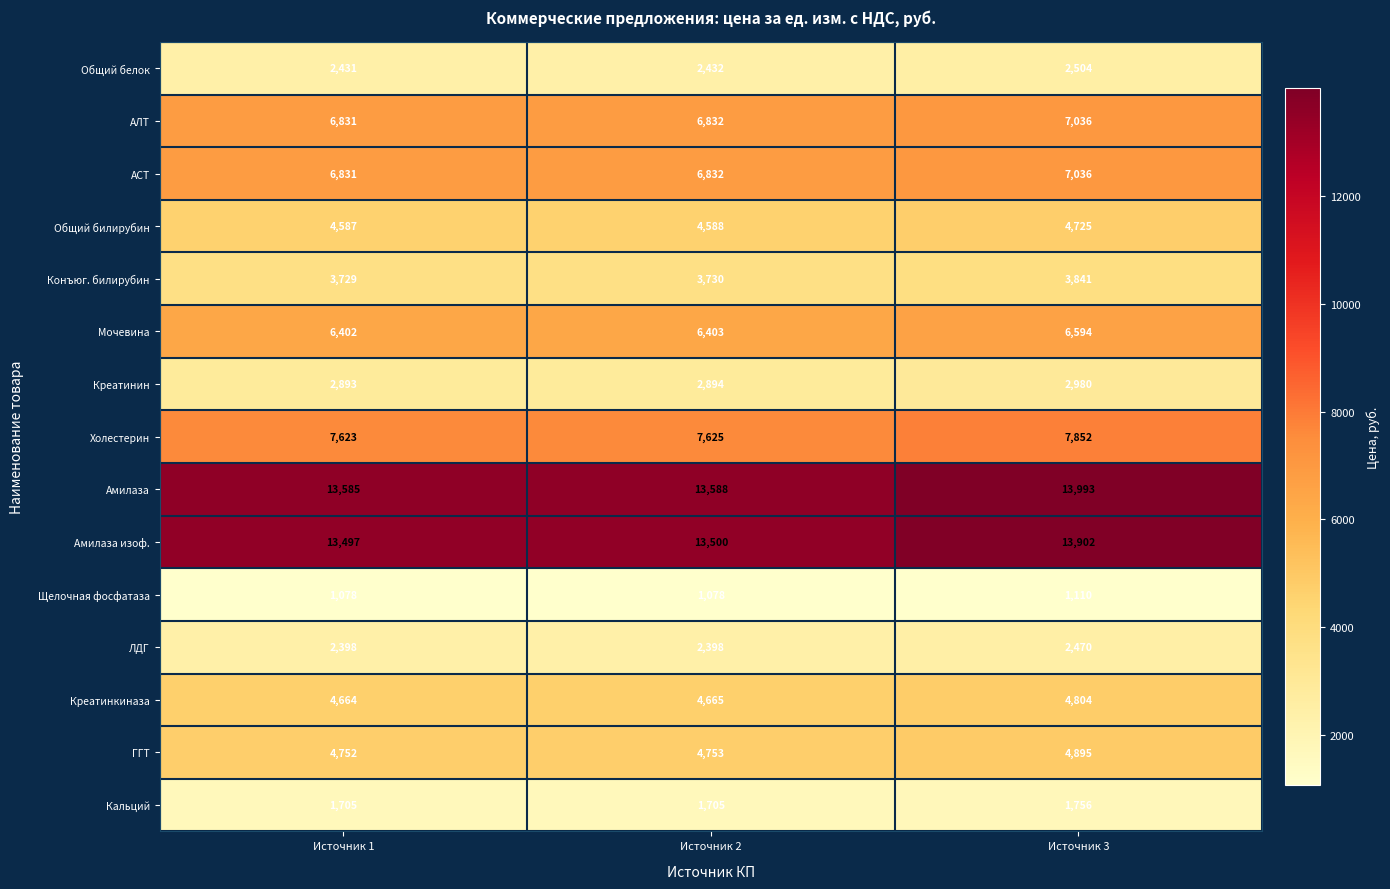

Which series has the widest spread of values?

Амилаза